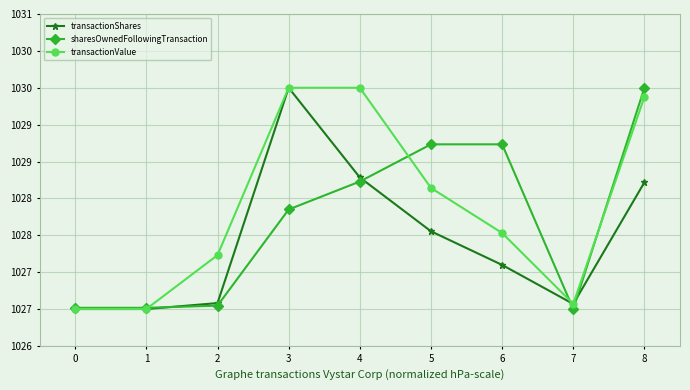

What are all the series names shown in the legend?

transactionShares, sharesOwnedFollowingTransaction, transactionValue